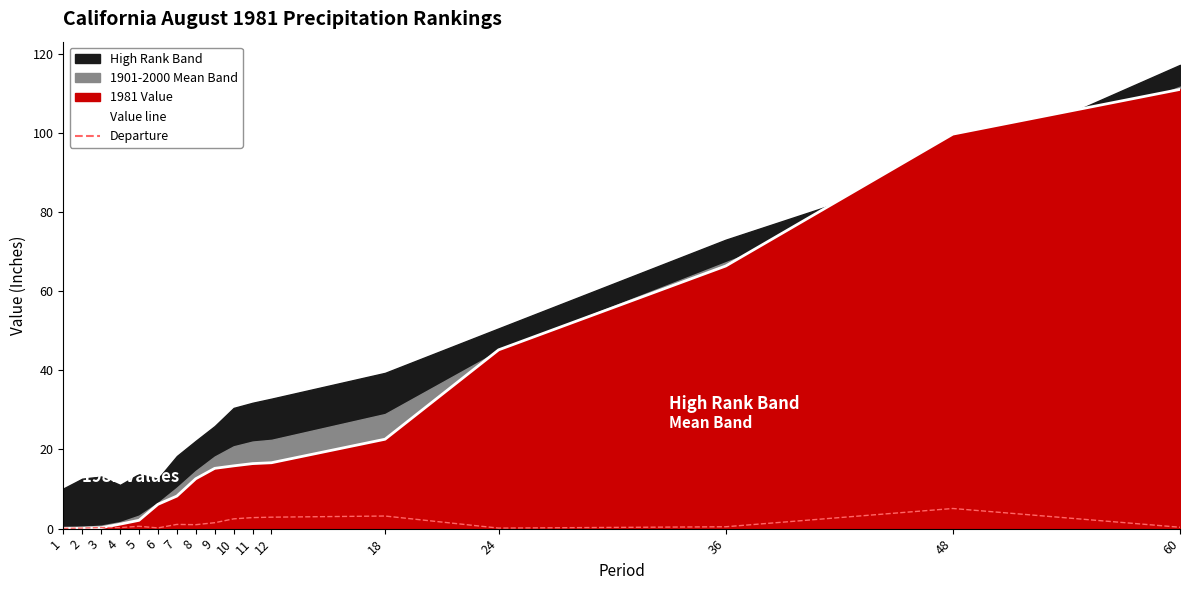

Does the chart display data point markers on the line(s)?

No